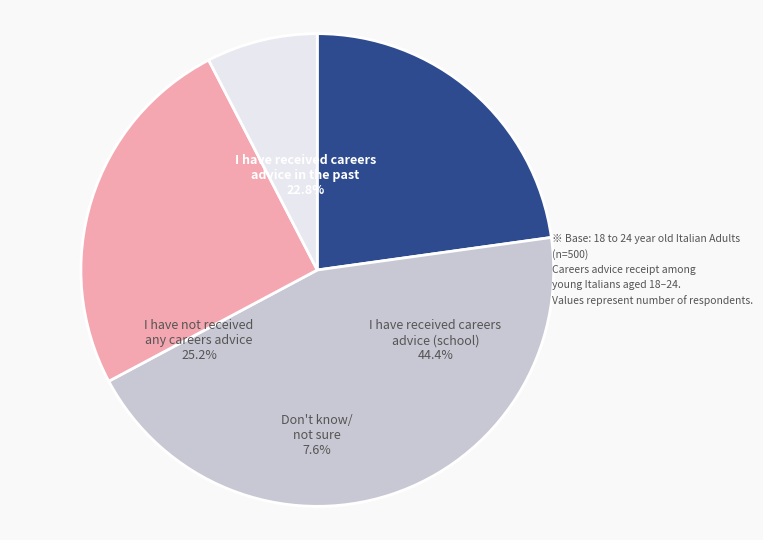

True or false: Don't know/ not sure accounts for 8% of the total.

True